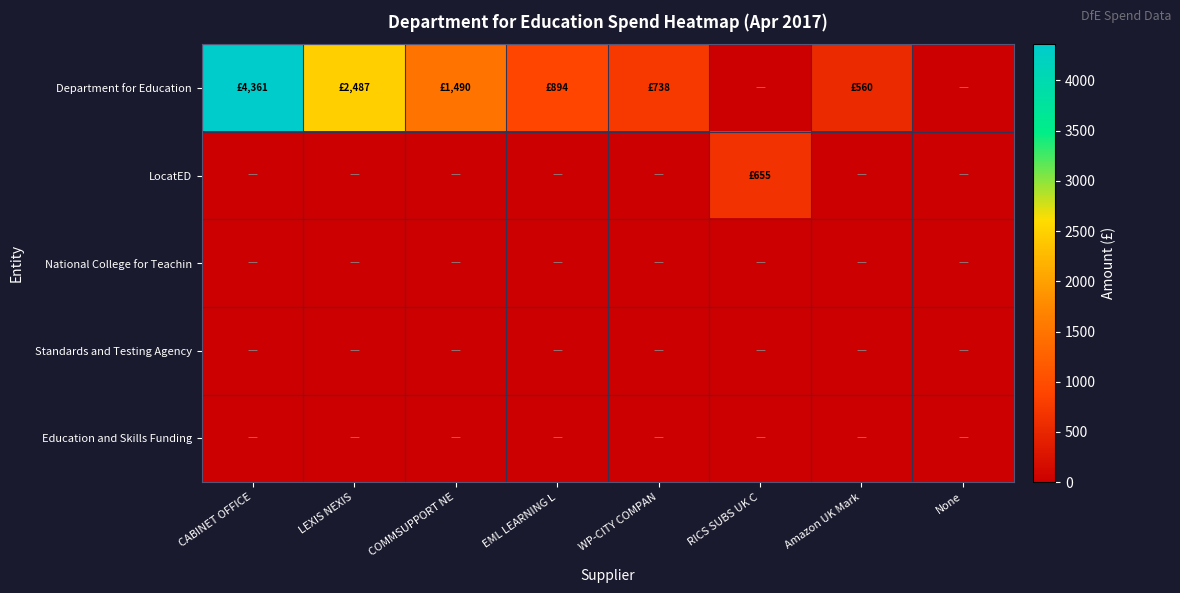

List the series in order of their peak value, highest first.

Department for Education, LocatED, National College for Teachin, Standards and Testing Agency, Education and Skills Funding